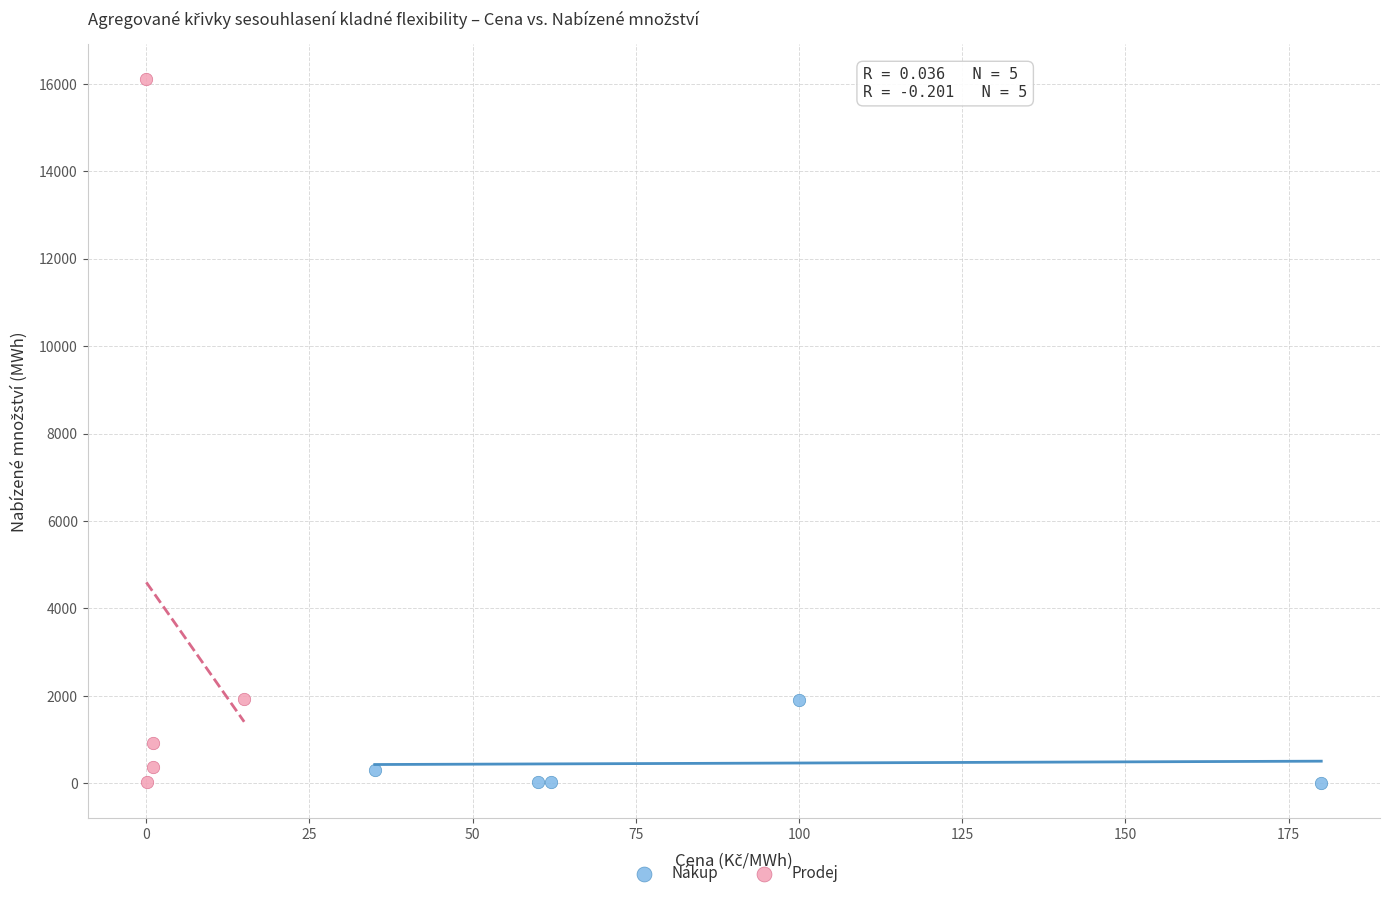

What are all the series names shown in the legend?

Nákup, Prodej